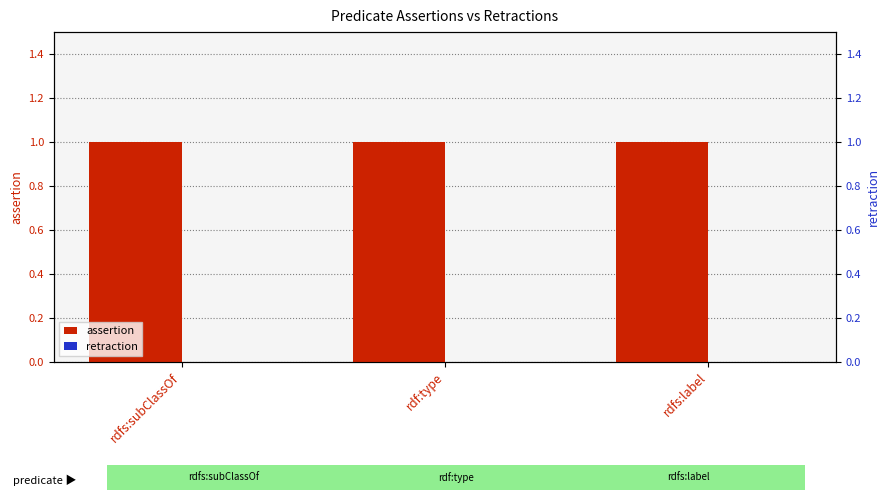

Reading left to right, extract all data points from this chart.

assertion: 1	1	1
retraction: 0	0	0